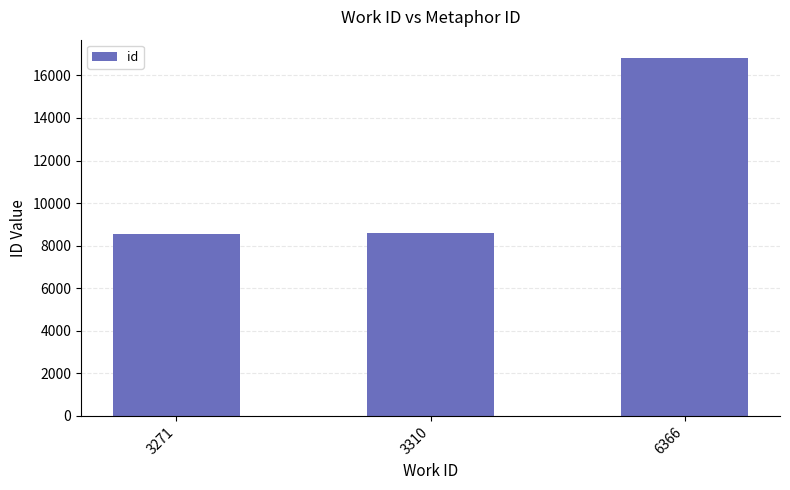

Is it true that the value at 3310 is 12859?

False